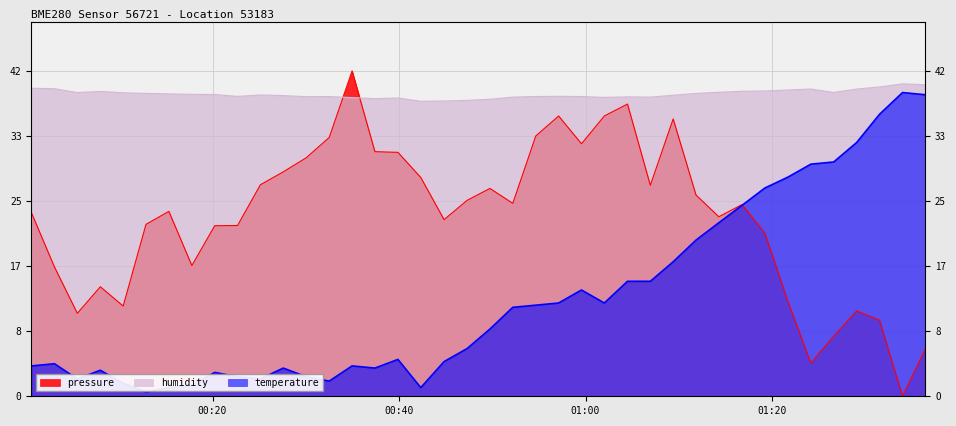

Rank the categories by temperature value from lowest to highest.

2023-02-13T00:12:52, 2023-02-13T00:15:19, 2023-02-13T00:42:20, 2023-02-13T00:17:47, 2023-02-13T00:10:25, 2023-02-13T00:32:31, 2023-02-13T00:05:30, 2023-02-13T00:25:08, 2023-02-13T00:22:41, 2023-02-13T00:30:03, 2023-02-13T00:20:14, 2023-02-13T00:07:58, 2023-02-13T00:27:35, 2023-02-13T00:37:25, 2023-02-13T00:00:35, 2023-02-13T00:34:58, 2023-02-13T00:03:03, 2023-02-13T00:44:50, 2023-02-13T00:39:53, 2023-02-13T00:47:18, 2023-02-13T00:49:45, 2023-02-13T00:52:12, 2023-02-13T00:54:40, 2023-02-13T00:57:07, 2023-02-13T01:02:01, 2023-02-13T00:59:34, 2023-02-13T01:04:30, 2023-02-13T01:06:57, 2023-02-13T01:09:24, 2023-02-13T01:11:51, 2023-02-13T01:14:18, 2023-02-13T01:16:47, 2023-02-13T01:19:14, 2023-02-13T01:21:42, 2023-02-13T01:24:10, 2023-02-13T01:26:37, 2023-02-13T01:29:05, 2023-02-13T01:31:32, 2023-02-13T01:36:27, 2023-02-13T01:34:00